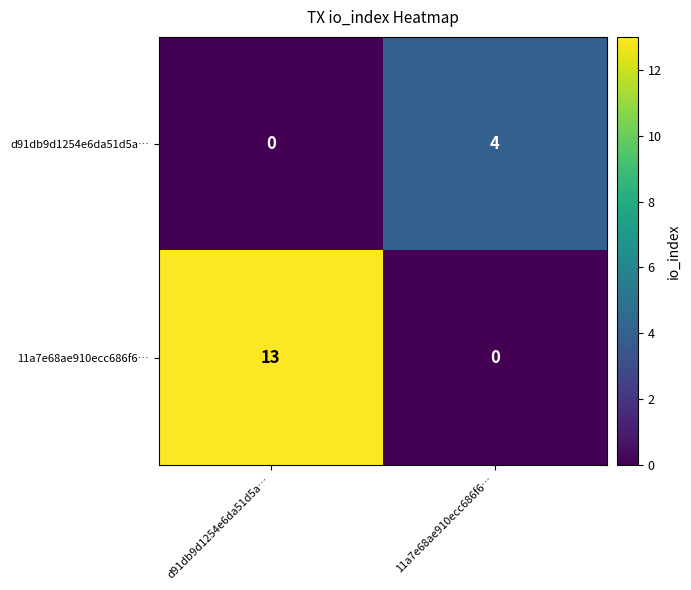

Which series has the largest total across all categories?

11a7e68ae910ecc686f6…